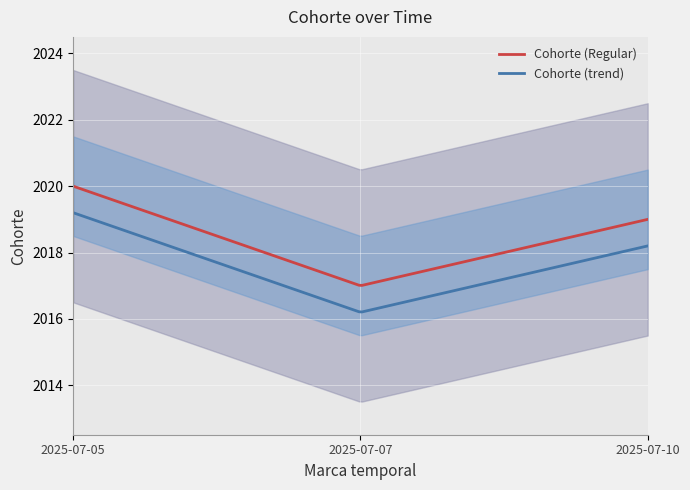

True or false: the data shows 2947 at 2025-07-07.

False